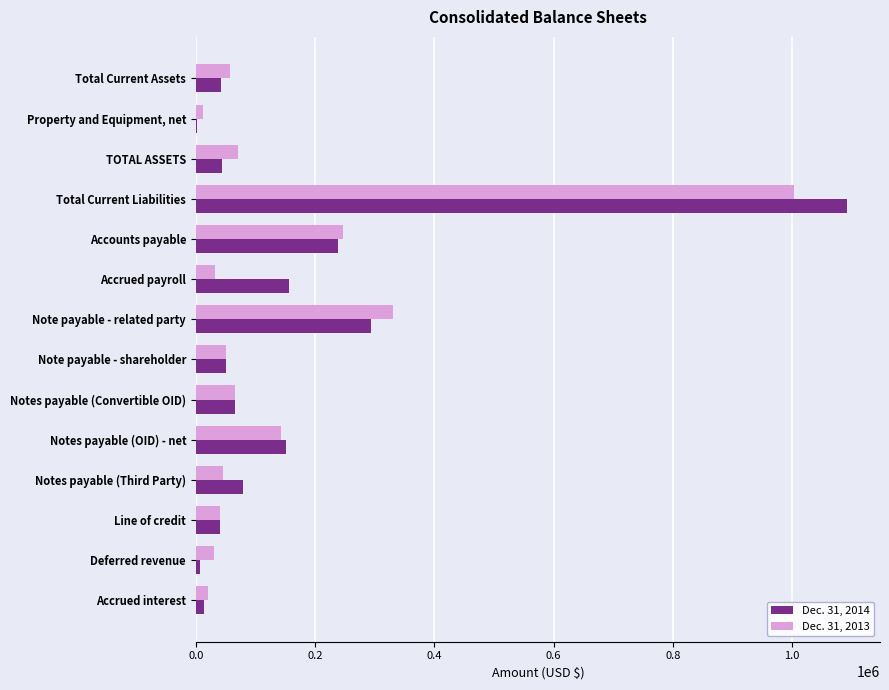

The value of Dec. 31, 2014 at Total Current Liabilities is 409988. True or false?

False